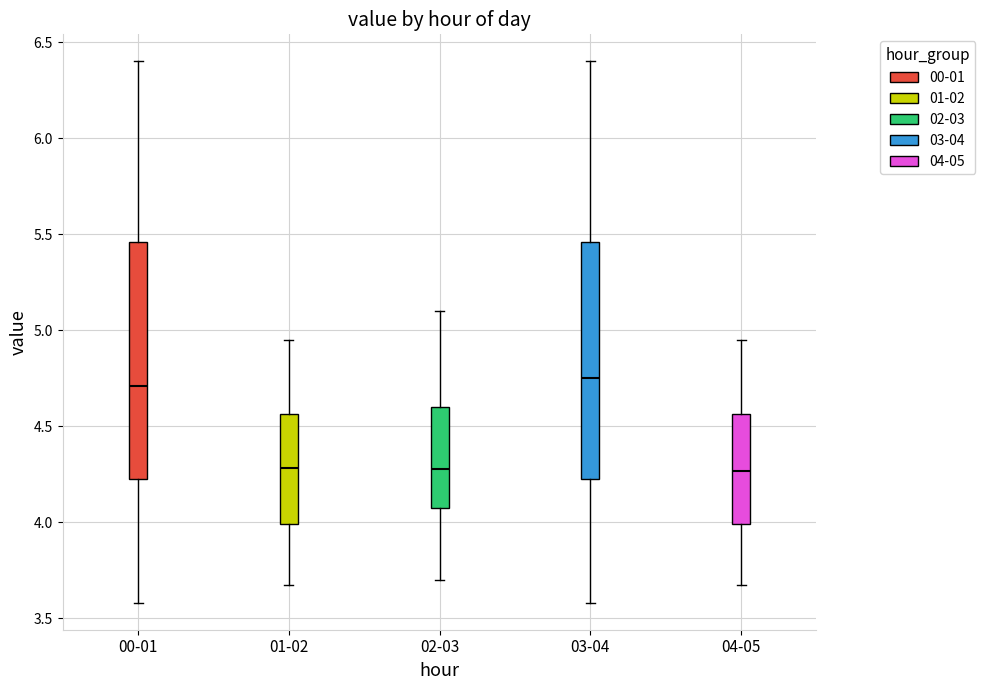

Reading left to right, read every box against the y-axis: the position of its median line, the range the box covers, and the ends of its whiskers. The values are not printed on the chart, so give them approximately, as read against the axis.

00-01: median 4.70, box 4.20 to 5.45, whiskers 3.60 to 6.40
01-02: median 4.30, box 4.00 to 4.55, whiskers 3.65 to 4.95
02-03: median 4.30, box 4.10 to 4.60, whiskers 3.70 to 5.10
03-04: median 4.75, box 4.20 to 5.45, whiskers 3.60 to 6.40
04-05: median 4.25, box 4.00 to 4.55, whiskers 3.65 to 4.95